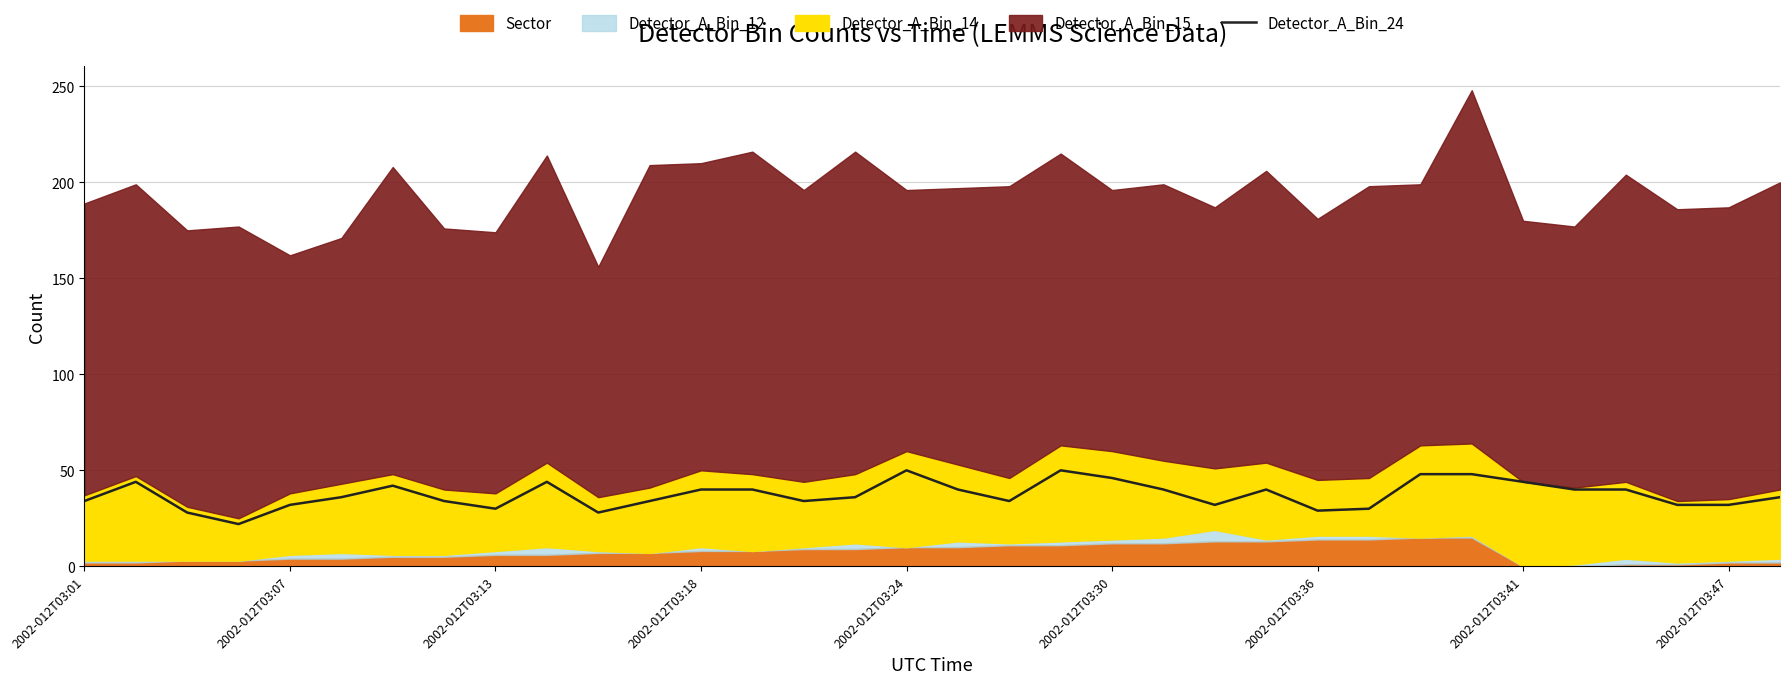

How many lines are shown in the chart?

1